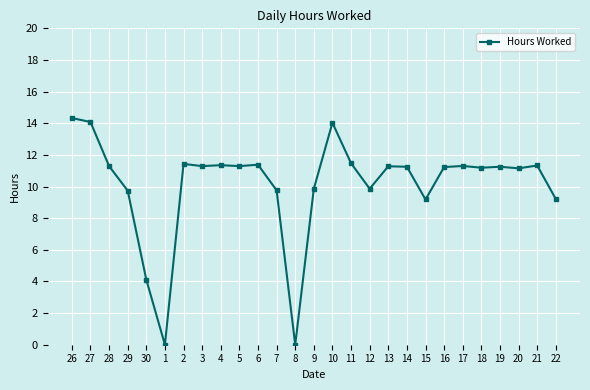

What is the maximum value shown in the chart?

14.3